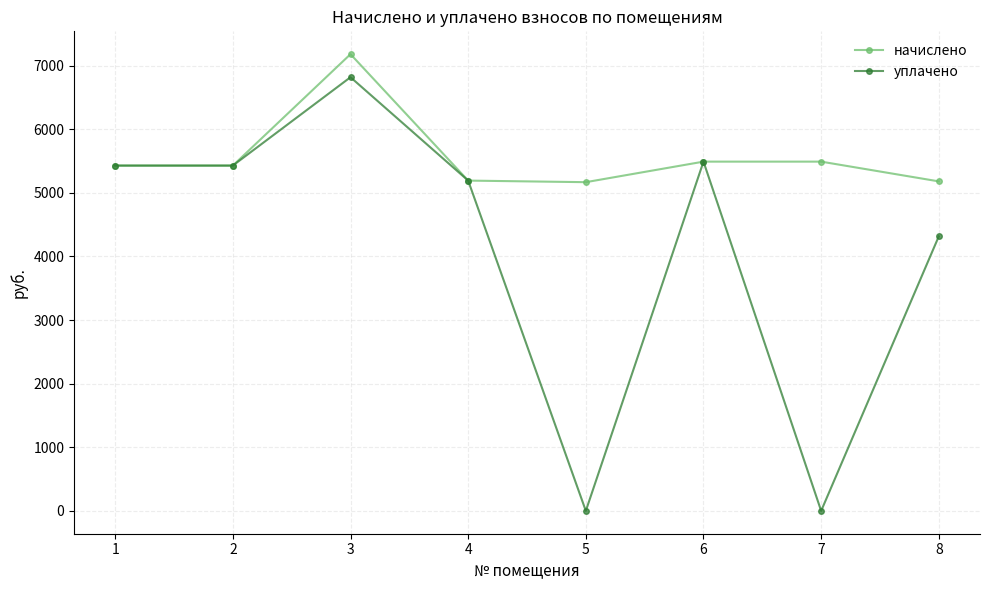

At which category does уплачено reach its first local peak?

3